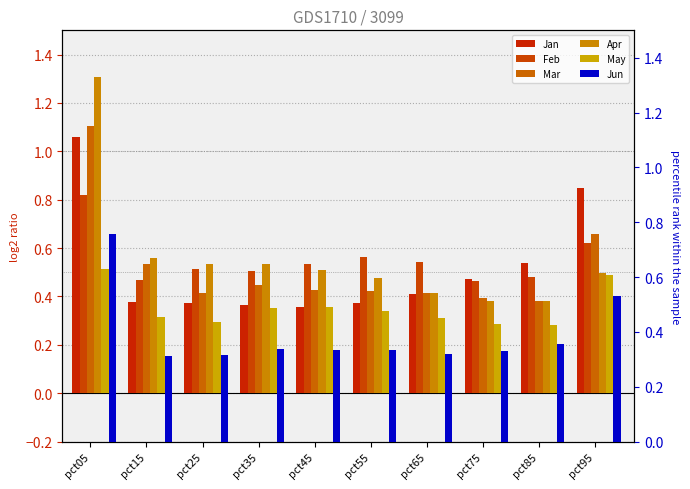

What is the total value across all series at pct05?

5.6